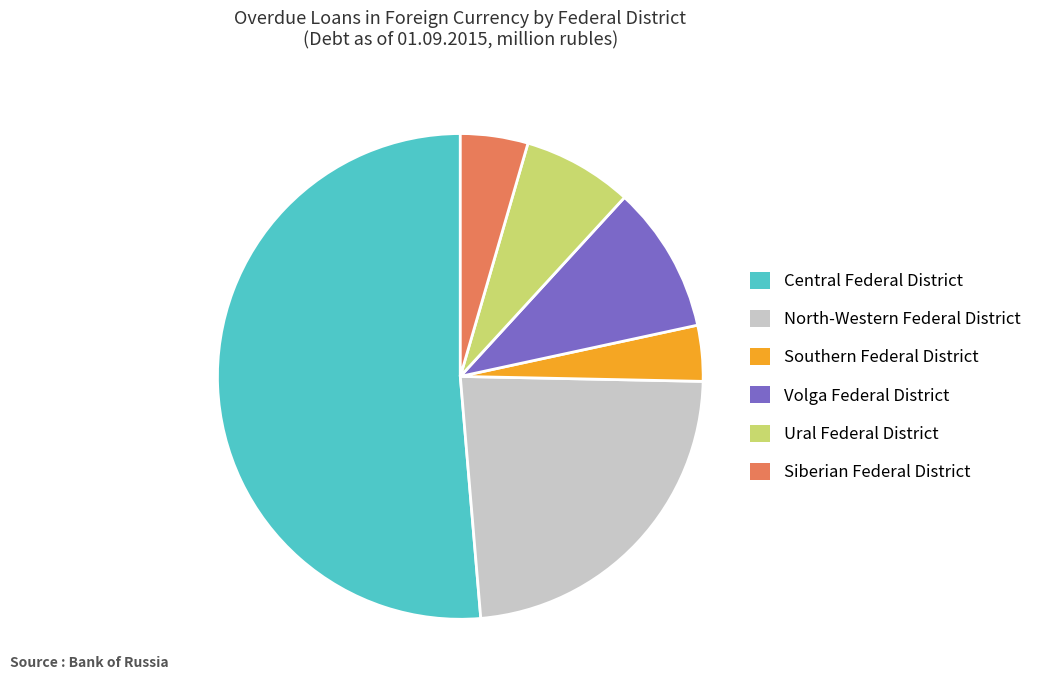

Is it true that North-Western Federal District is 23% of the pie?

True